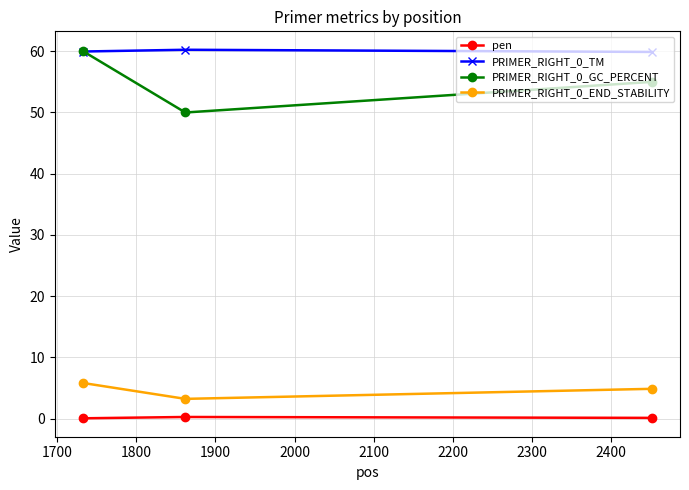

At how many categories does at least one series exceed 11?

3